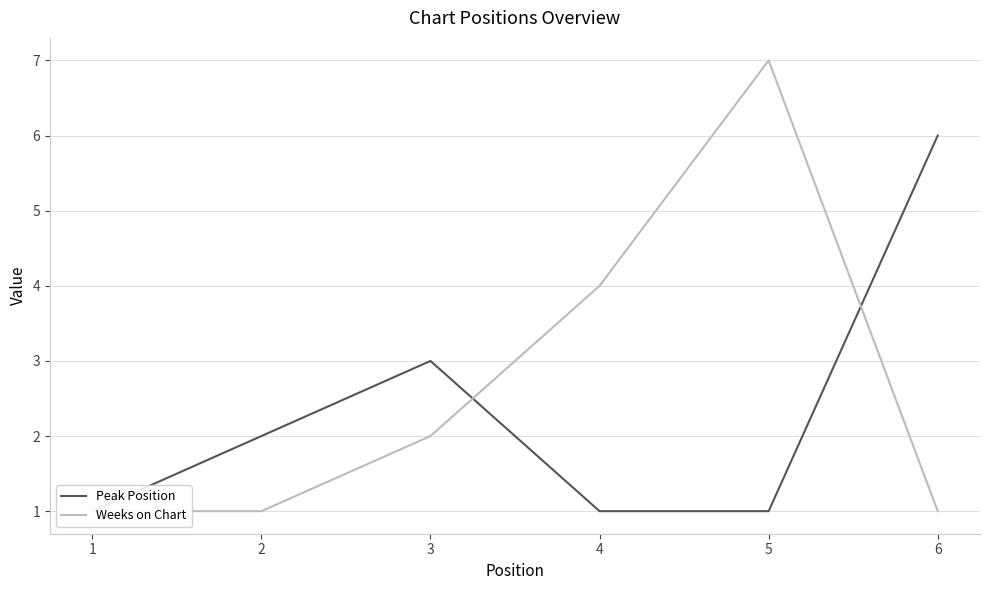

Rank the series by their average value, from highest to lowest.

Weeks on Chart, Peak Position